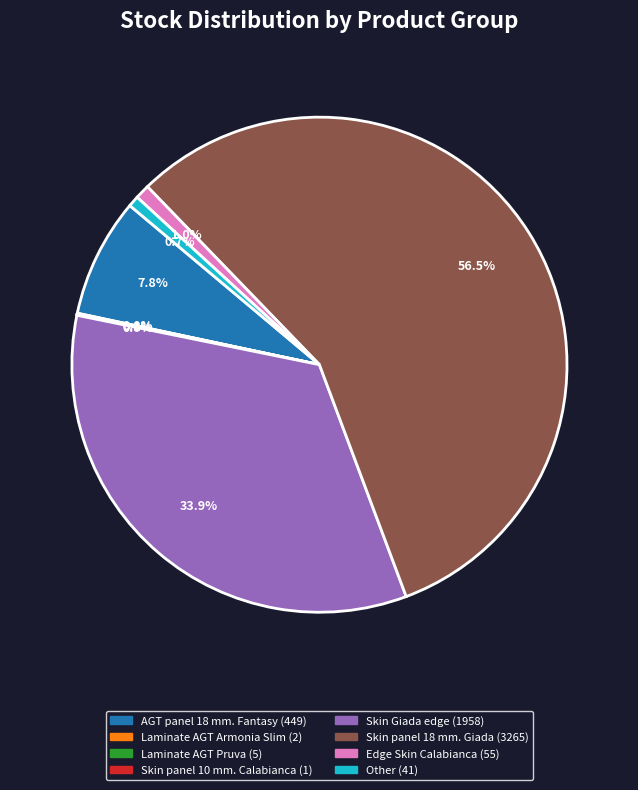

To the nearest percent, what percentage of the pie is AGT panel 18 mm. Fantasy?

8%